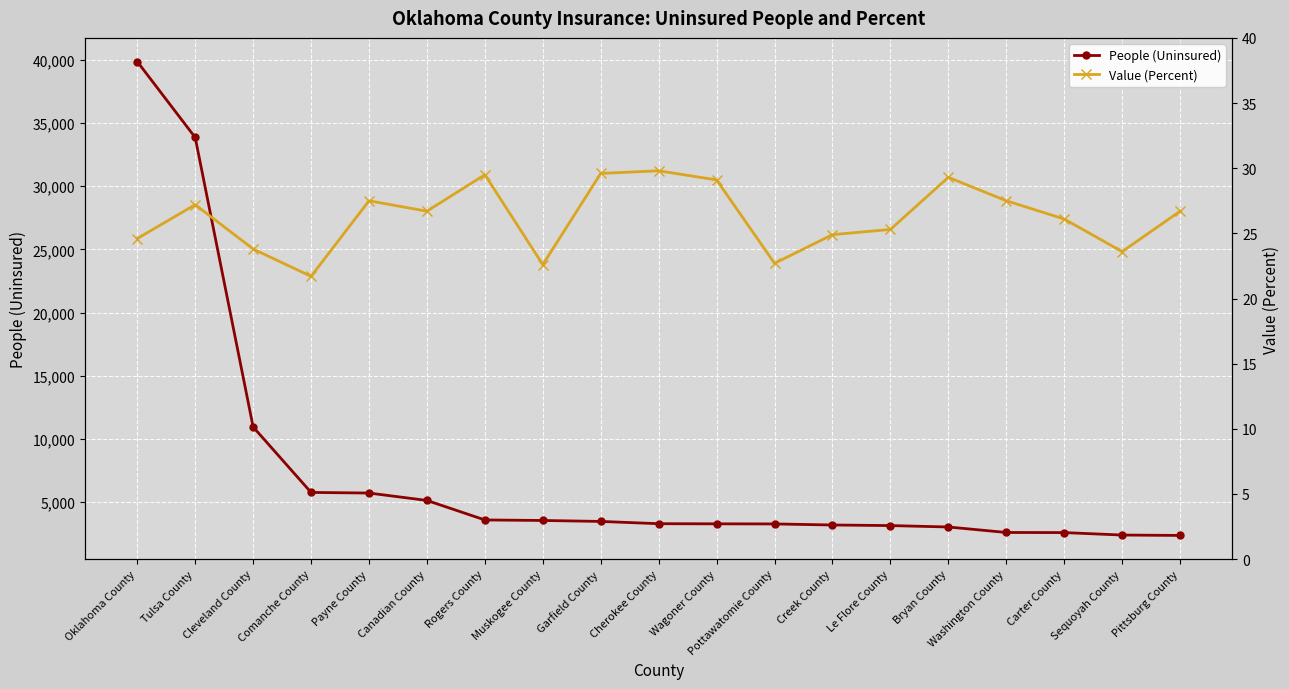

Reading right to left, list all the values displayed in this chart.

People (Uninsured): Pittsburg County=2372.0	Sequoyah County=2403.0	Carter County=2597.0	Washington County=2606.0	Bryan County=3041.0	Le Flore County=3152.0	Creek County=3198.0	Pottawatomie County=3282.0	Wagoner County=3290.0	Cherokee County=3301.0	Garfield County=3480.0	Muskogee County=3556.0	Rogers County=3597.0	Canadian County=5140.0	Payne County=5726.0	Comanche County=5775.0	Cleveland County=10956.0	Tulsa County=33857.0	Oklahoma County=39861.0
Value (Percent): Pittsburg County=26.7	Sequoyah County=23.6	Carter County=26.1	Washington County=27.5	Bryan County=29.3	Le Flore County=25.3	Creek County=24.9	Pottawatomie County=22.7	Wagoner County=29.1	Cherokee County=29.8	Garfield County=29.6	Muskogee County=22.6	Rogers County=29.5	Canadian County=26.7	Payne County=27.5	Comanche County=21.7	Cleveland County=23.8	Tulsa County=27.2	Oklahoma County=24.6